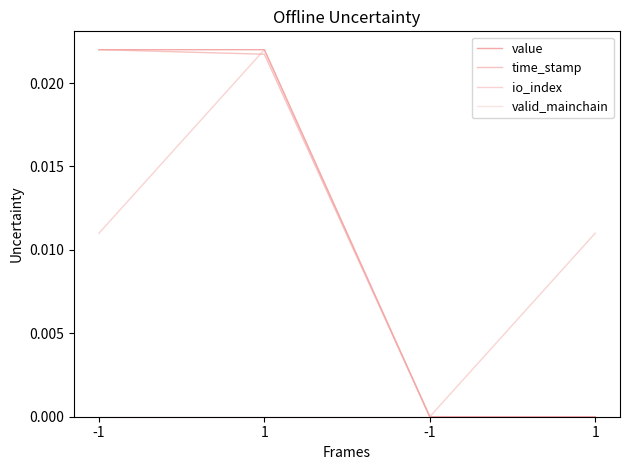

How many distinct data groups are displayed?

4